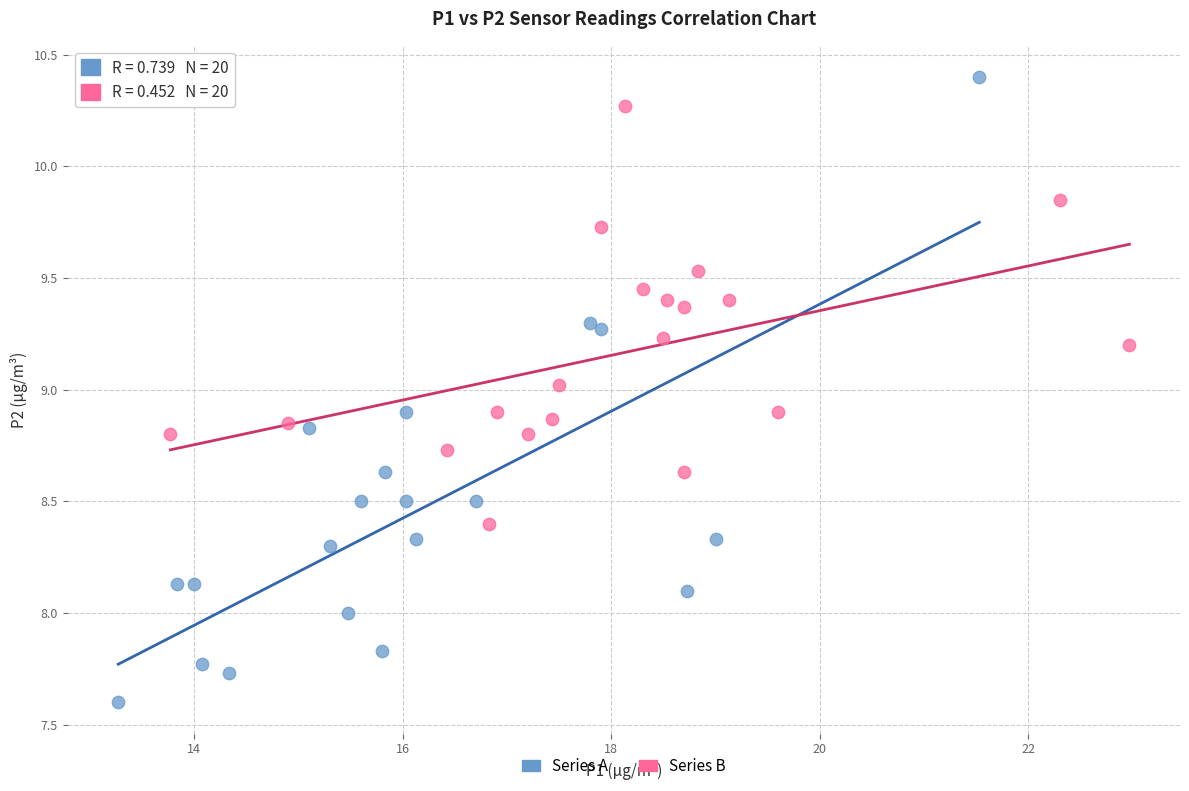

Which series contains the highest Y value?

Series A